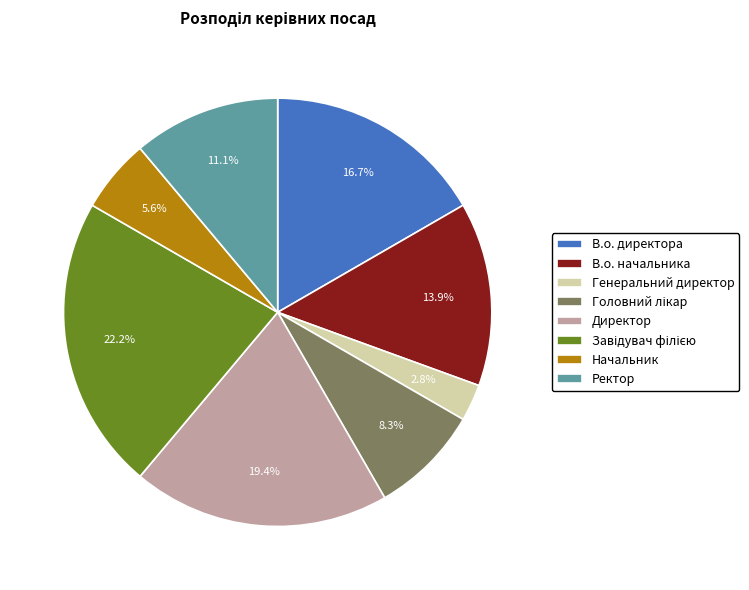

Do Генеральний директор and В.о. директора together represent more than half of the pie?

No